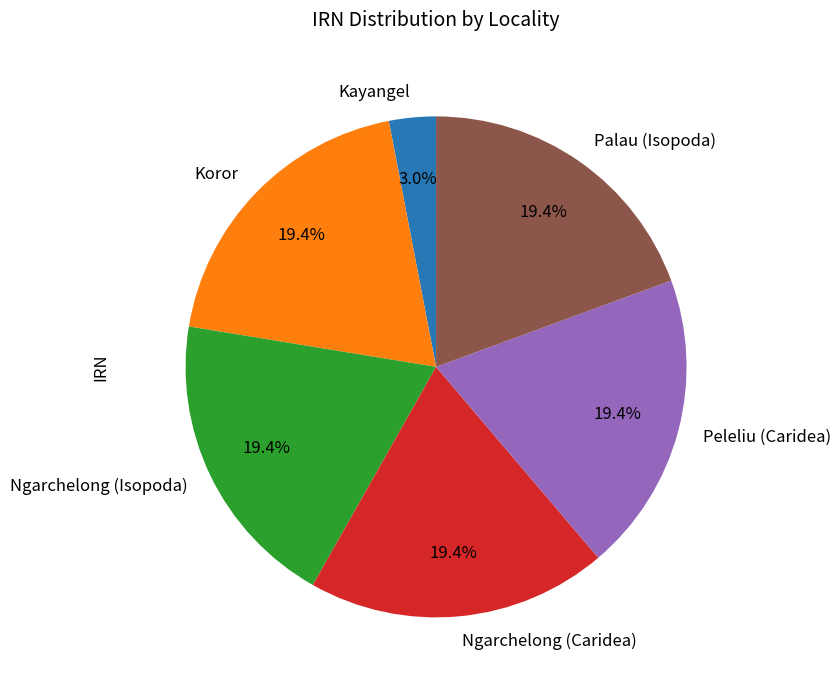

To the nearest percent, what portion does Koror represent?

19%